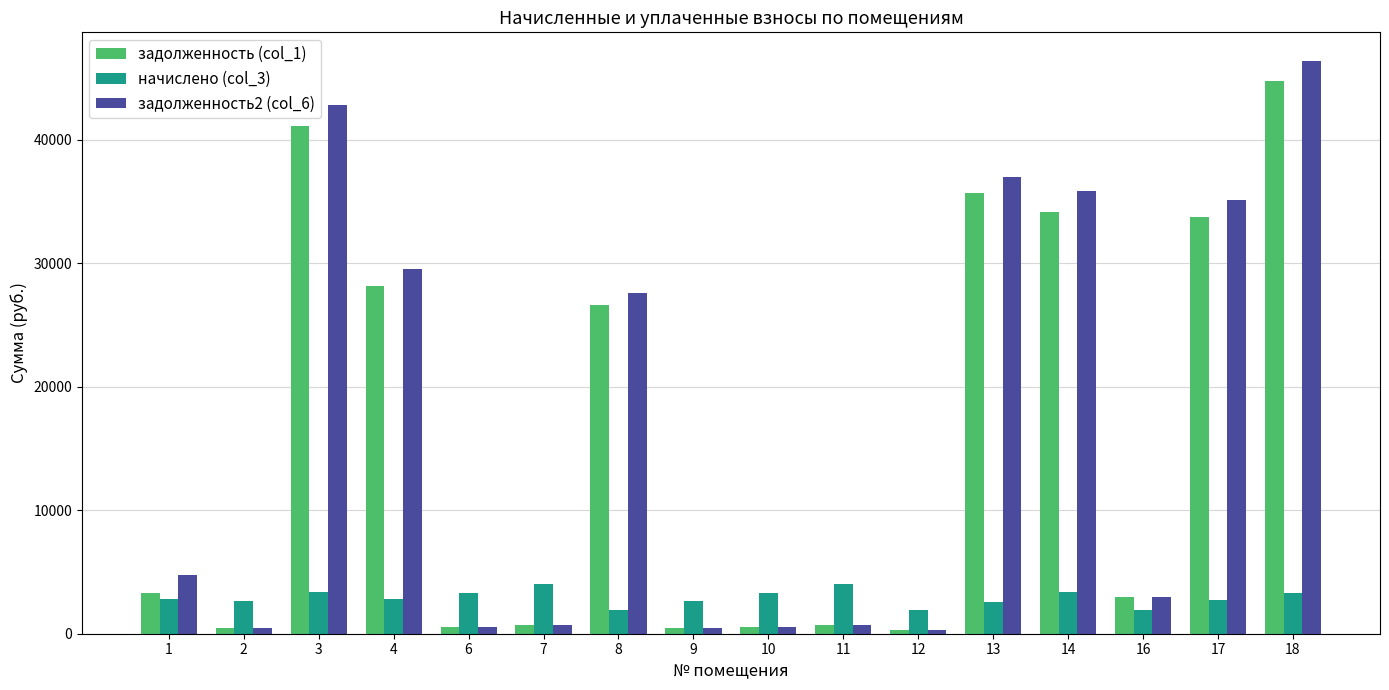

What is the spread (max minus min) of values at 3?

39474.8